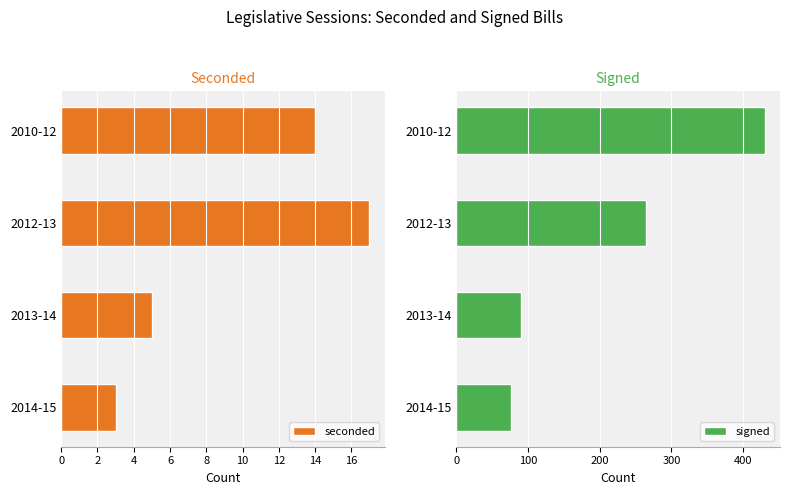

Is it true that seconded equals 17 at 2012-13?

True